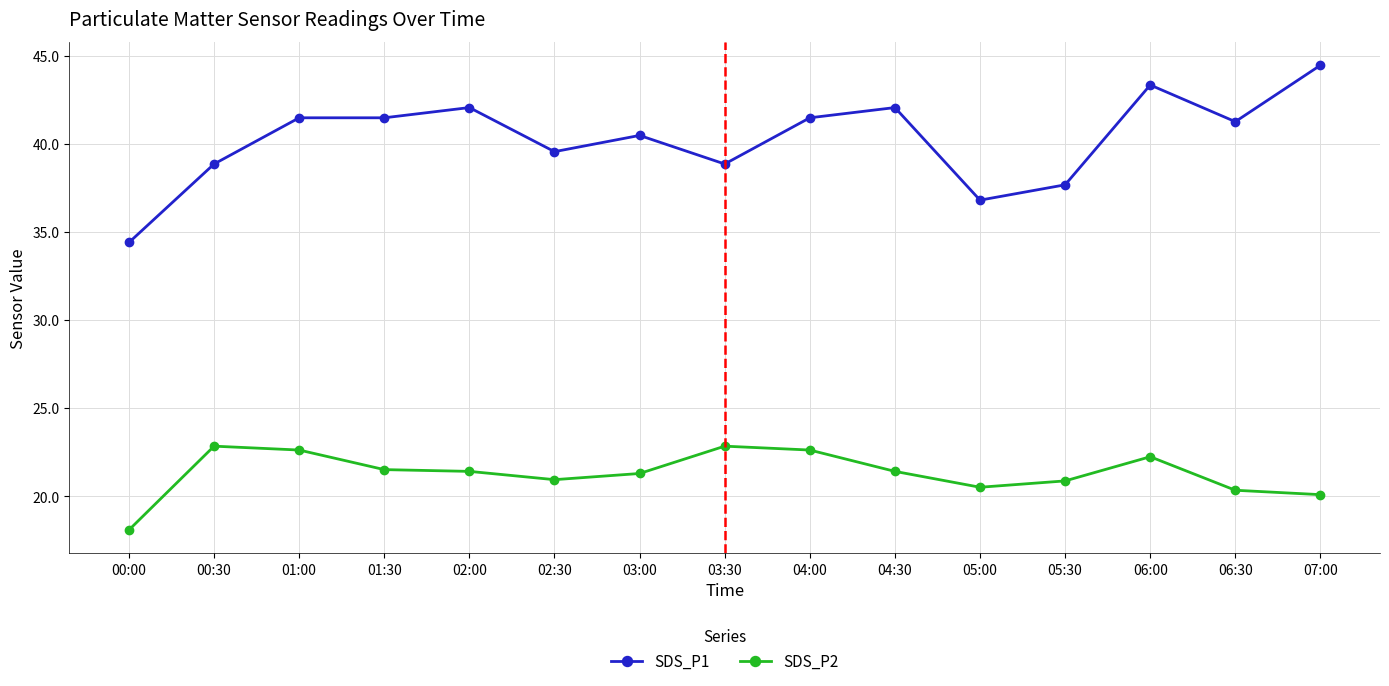

In SDS_P2, how many points are higher than both neighbors (excluding endpoints)?

3